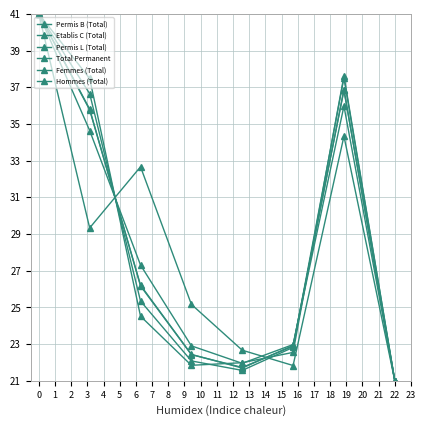

Count the number of data series in this chart.

6